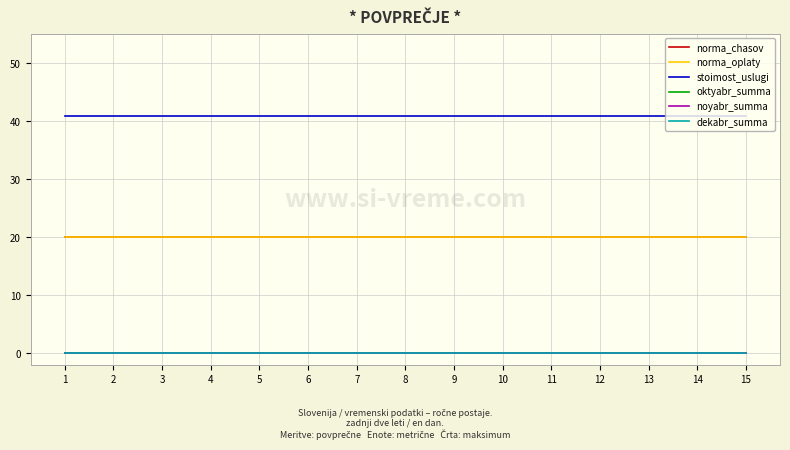

Which category has the highest value across all series?

1